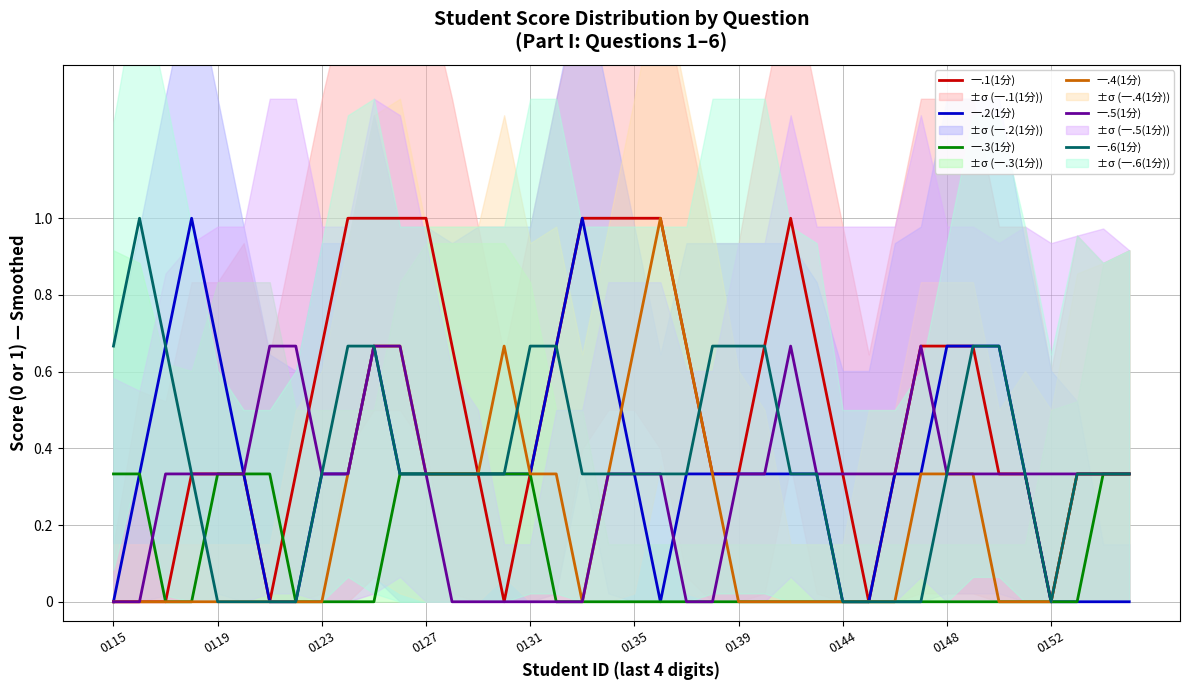

Reading right to left, what are all the values shown in this chart?

一.1(1分): 0.3	0.3	0.3	0.0	0.3	0.3	0.7	0.7	0.7	0.3	0.0	0.3	0.7	1.0	0.7	0.3	0.3	0.7	1.0	1.0	1.0	1.0	0.7	0.3	0.0	0.3	0.7	1.0	1.0	1.0	1.0	0.7	0.3	0.0	0.3	0.3	0.3	0.0	0.0	0.0
一.2(1分): 0.0	0.0	0.0	0.0	0.3	0.7	0.7	0.7	0.3	0.3	0.0	0.0	0.3	0.3	0.3	0.3	0.3	0.3	0.0	0.3	0.7	1.0	0.7	0.3	0.3	0.3	0.3	0.3	0.3	0.7	0.3	0.3	0.0	0.0	0.3	0.7	1.0	0.7	0.3	0.0
一.3(1分): 0.3	0.3	0.0	0.0	0.0	0.0	0.0	0.0	0.0	0.0	0.0	0.0	0.0	0.0	0.0	0.0	0.0	0.0	0.0	0.0	0.0	0.0	0.0	0.3	0.3	0.3	0.3	0.3	0.3	0.0	0.0	0.0	0.0	0.3	0.3	0.3	0.0	0.0	0.3	0.3
一.4(1分): 0.3	0.3	0.3	0.0	0.0	0.0	0.3	0.3	0.3	0.0	0.0	0.0	0.0	0.0	0.0	0.0	0.3	0.7	1.0	0.7	0.3	0.0	0.3	0.3	0.7	0.3	0.3	0.3	0.7	0.7	0.3	0.0	0.0	0.0	0.0	0.0	0.0	0.0	0.0	0.0
一.5(1分): 0.3	0.3	0.3	0.3	0.3	0.3	0.3	0.3	0.7	0.3	0.3	0.3	0.3	0.7	0.3	0.3	0.0	0.0	0.3	0.3	0.3	0.0	0.0	0.0	0.0	0.0	0.0	0.3	0.7	0.7	0.3	0.3	0.7	0.7	0.3	0.3	0.3	0.3	0.0	0.0
一.6(1分): 0.3	0.3	0.3	0.0	0.3	0.7	0.7	0.3	0.0	0.0	0.0	0.0	0.3	0.3	0.7	0.7	0.7	0.3	0.3	0.3	0.3	0.3	0.7	0.7	0.3	0.3	0.3	0.3	0.3	0.7	0.7	0.3	0.0	0.0	0.0	0.0	0.3	0.7	1.0	0.7